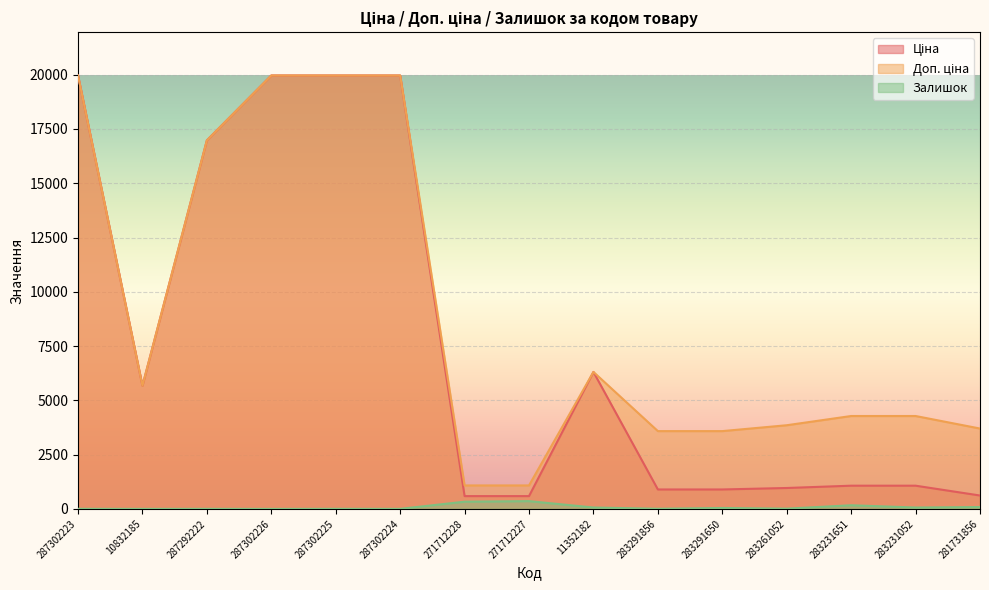

How many data points in Ціна are above 1069?

9